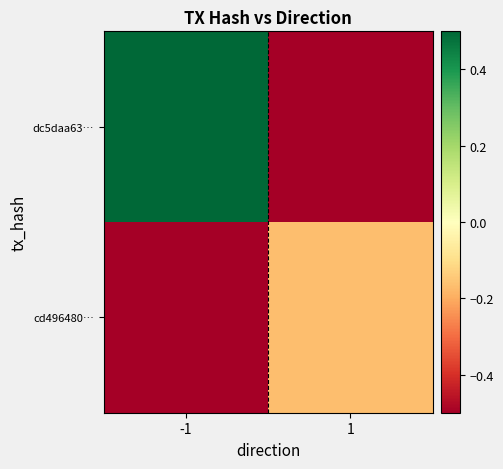

What is the difference between the highest and lowest values at 1?

0.3